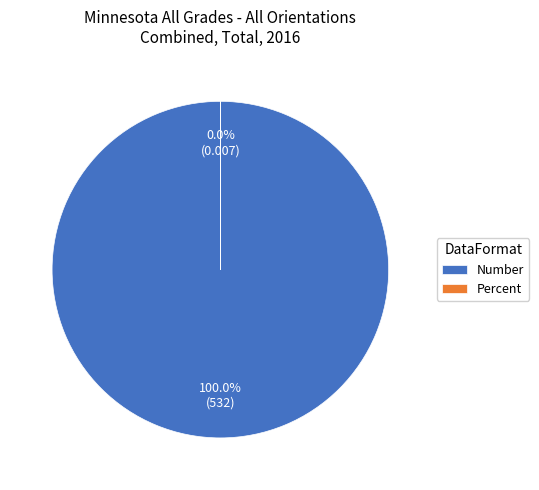

True or false: Percent accounts for 1% of the total.

False